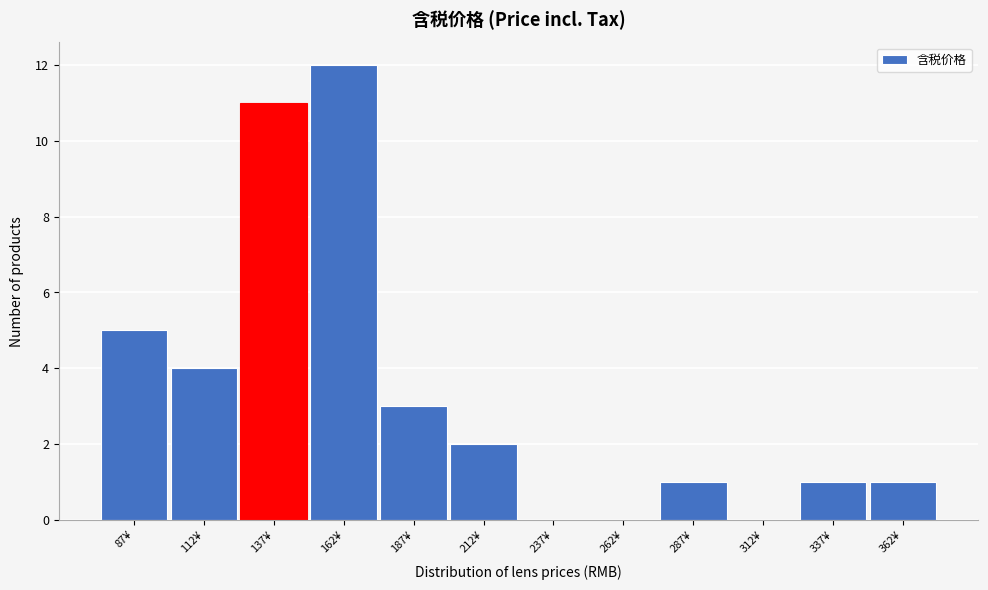

Reading left to right, transcribe this chart: for each bar, give the range it covers on the x-axis and its height. The values are not printed on the chart, so give them approximately, as read against the axis.

75 to 100: 5
100 to 125: 4
125 to 150: 11
150 to 175: 12
175 to 200: 3
200 to 225: 2
225 to 250: 0
250 to 275: 0
275 to 300: 1
300 to 325: 0
325 to 350: 1
350 to 375: 1